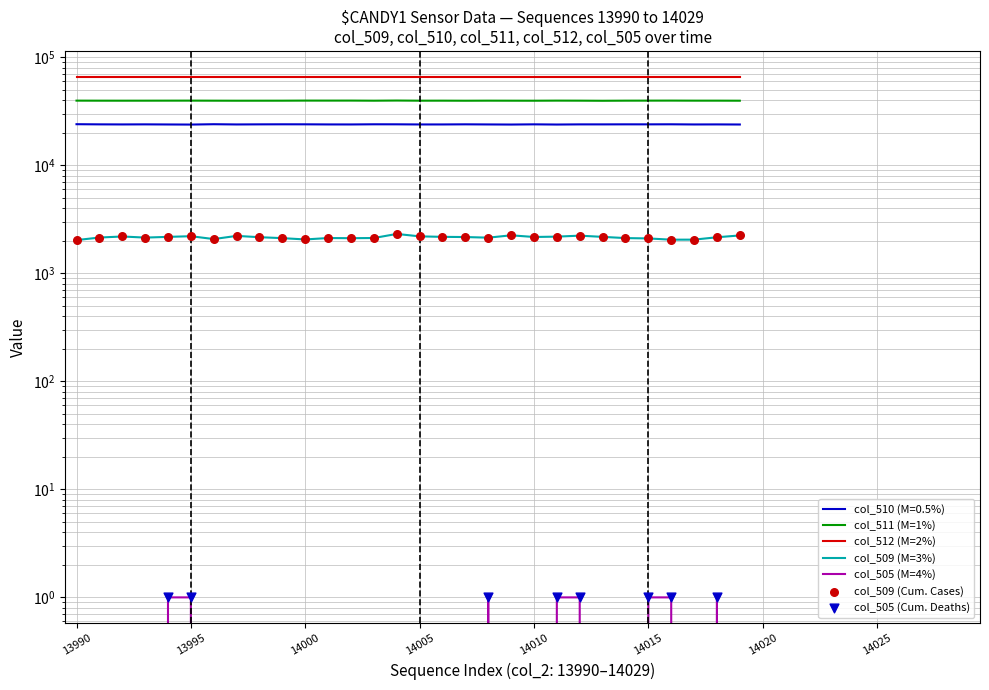

At how many categories does at least one series exceed 6682?

30